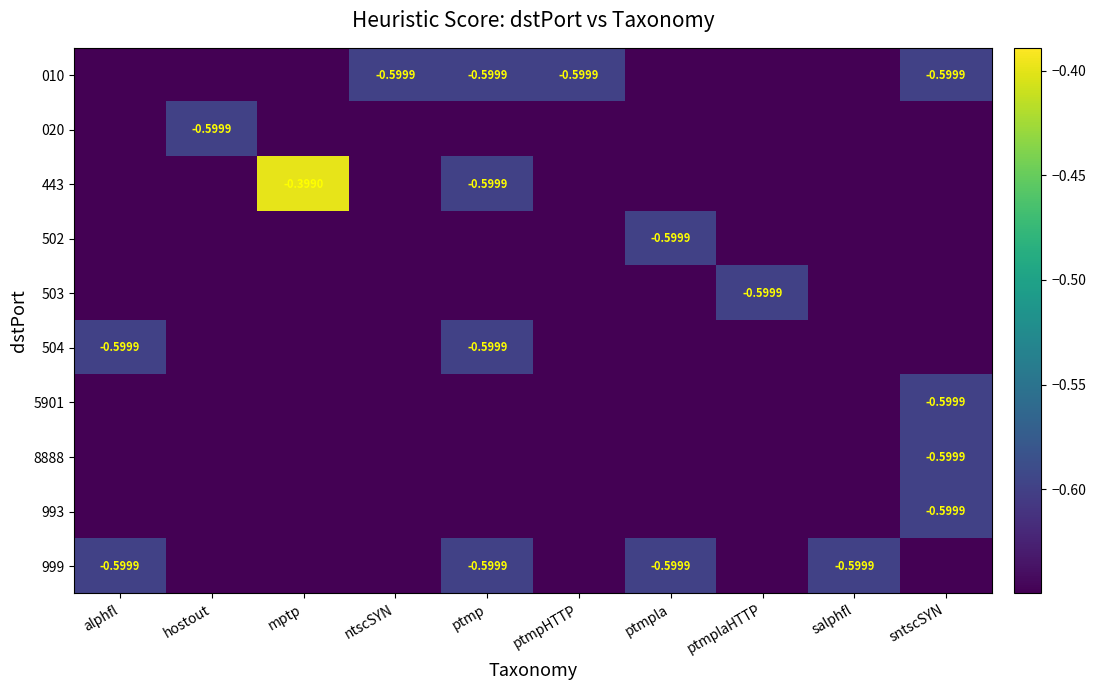

Count the number of data series in this chart.

10